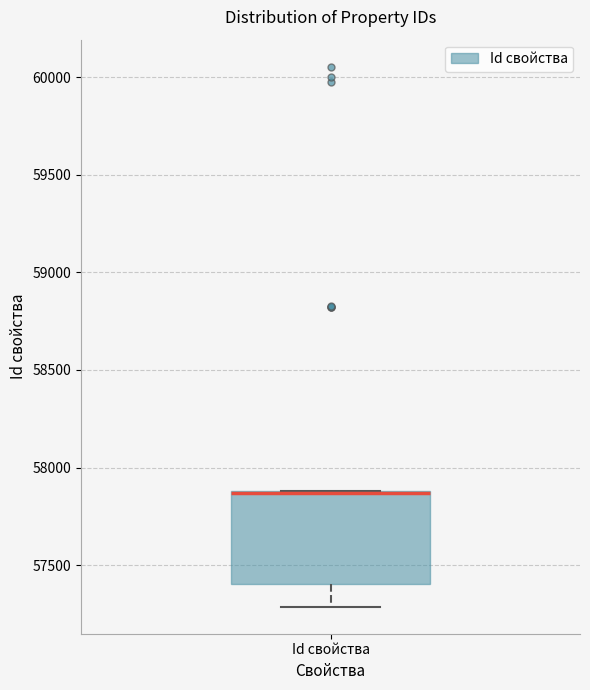

Read this box plot against the y-axis: the position of the median line, the range covered by the box, and the ends of both whiskers. The values are not printed on the chart, so give them approximately, as read against the axis.

median 57850 (drawn on the box's upper edge), box 57400 to 57900, whiskers 57300 to 57900